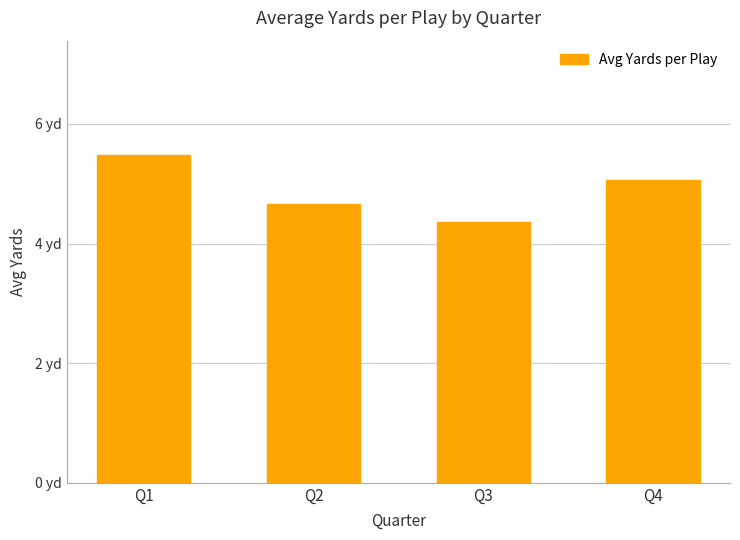

True or false: the data shows 2.6 at Q2.

False